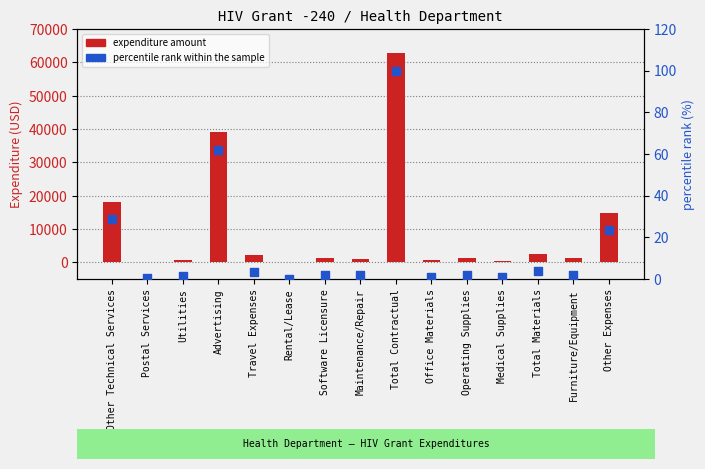

What is the total value across all series at Other Technical Services?

18166.1